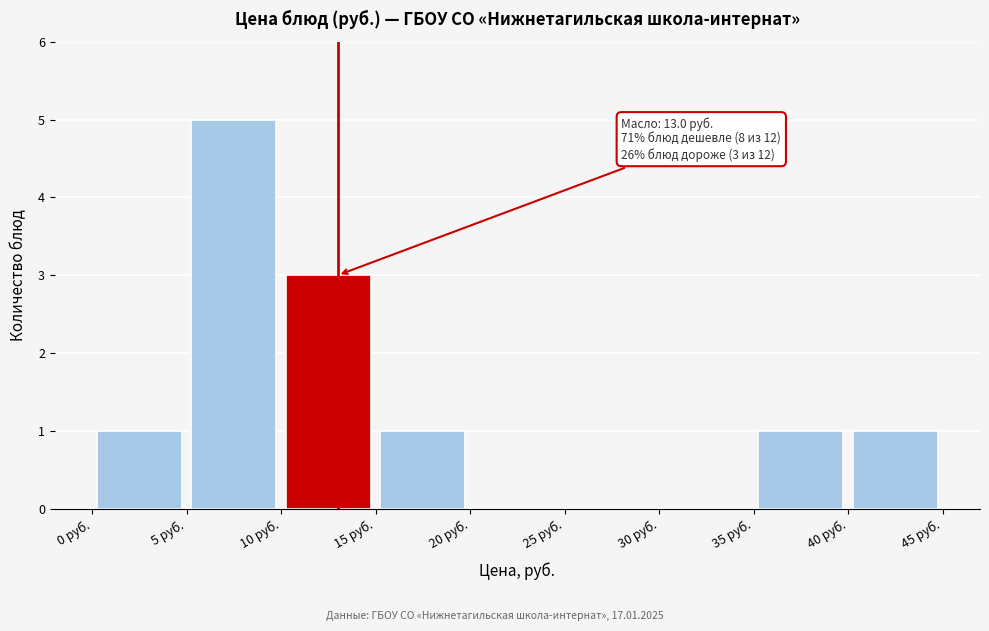

Over which range of the x-axis is the bar tallest?

5 to 10